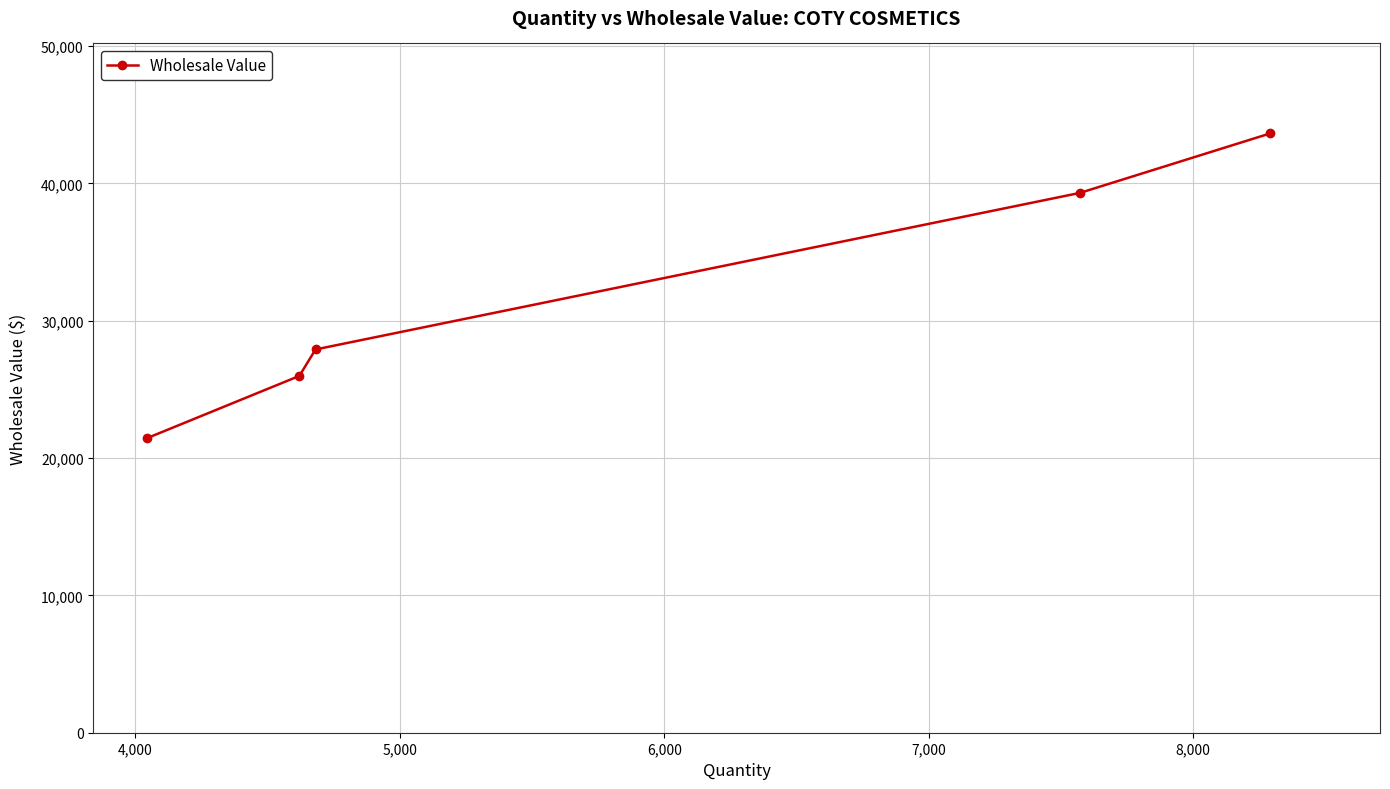

What is the value of the 2nd point from the left?

25984.0